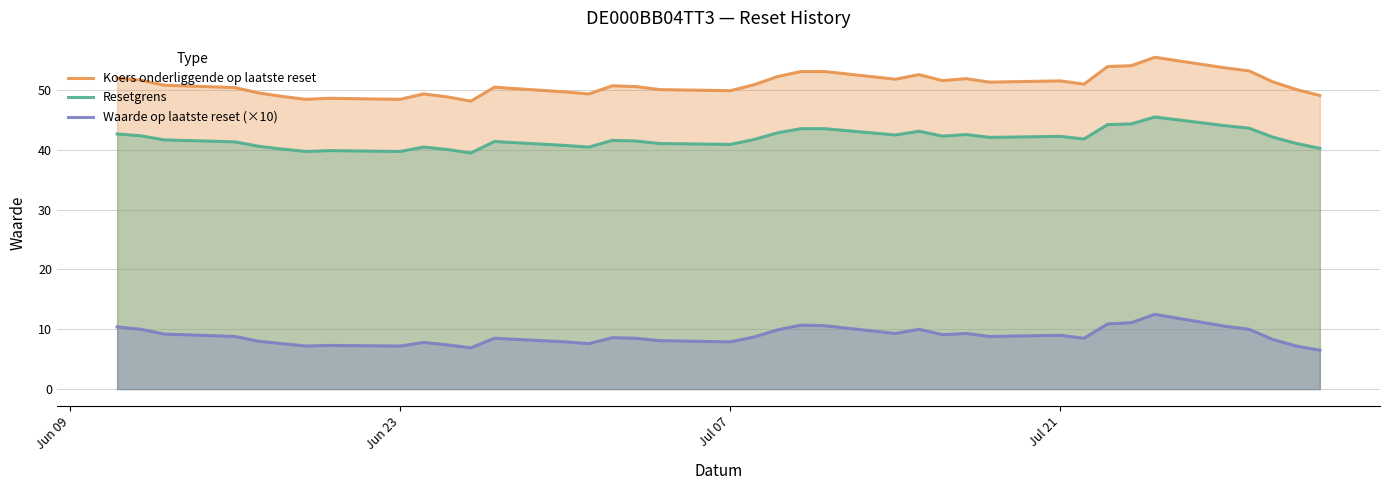

True or false: Resetgrens and Koers onderliggende op laatste reset cross at least once.

False